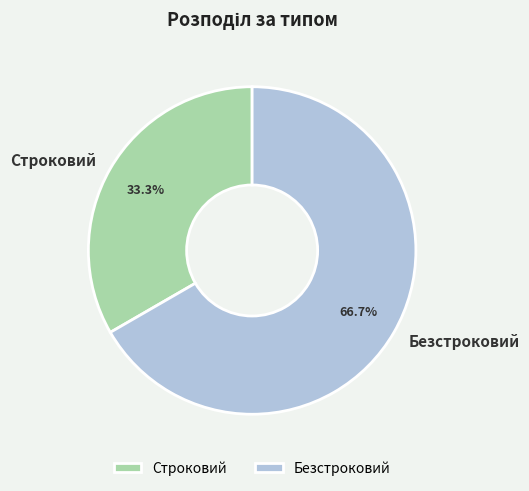

The Строковий slice represents 26% of the pie. True or false?

False